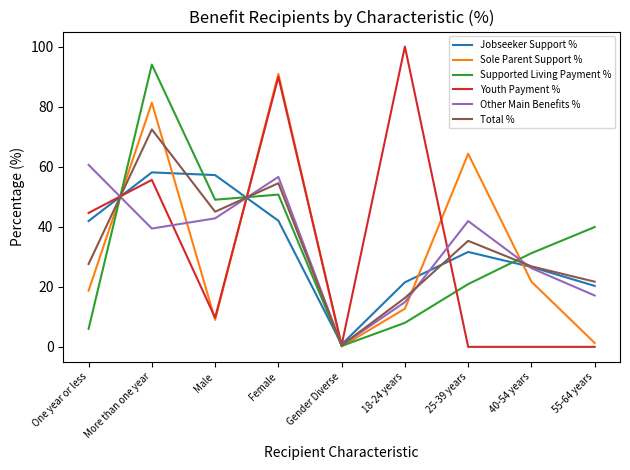

What is the difference between the maximum and second lowest values in the Sole Parent Support % series?

89.6